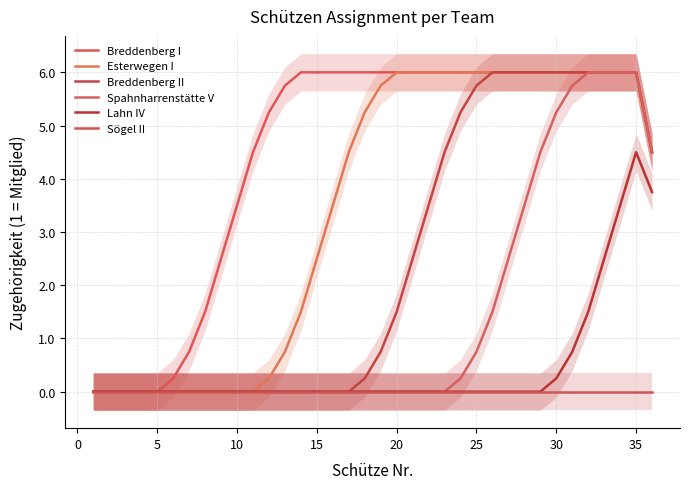

What is the average value of the Esterwegen I series?

3.5